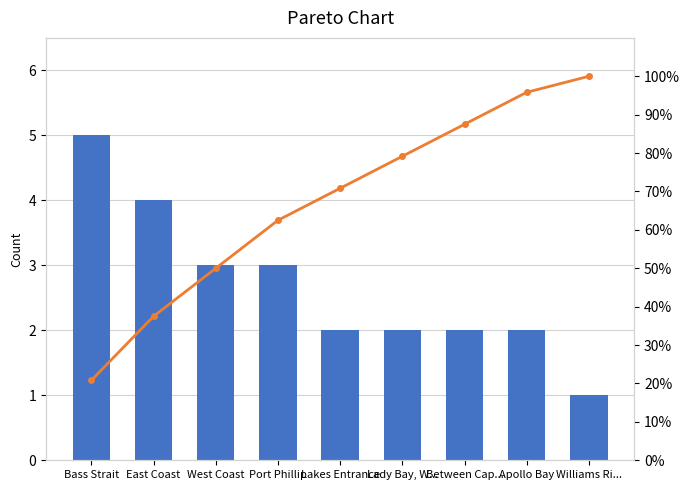

Reading left to right, extract all data points from this chart.

Count: 5.0	4.0	3.0	3.0	2.0	2.0	2.0	2.0	1.0
Cumulative %: 20.8	37.5	50.0	62.5	70.8	79.2	87.5	95.8	100.0